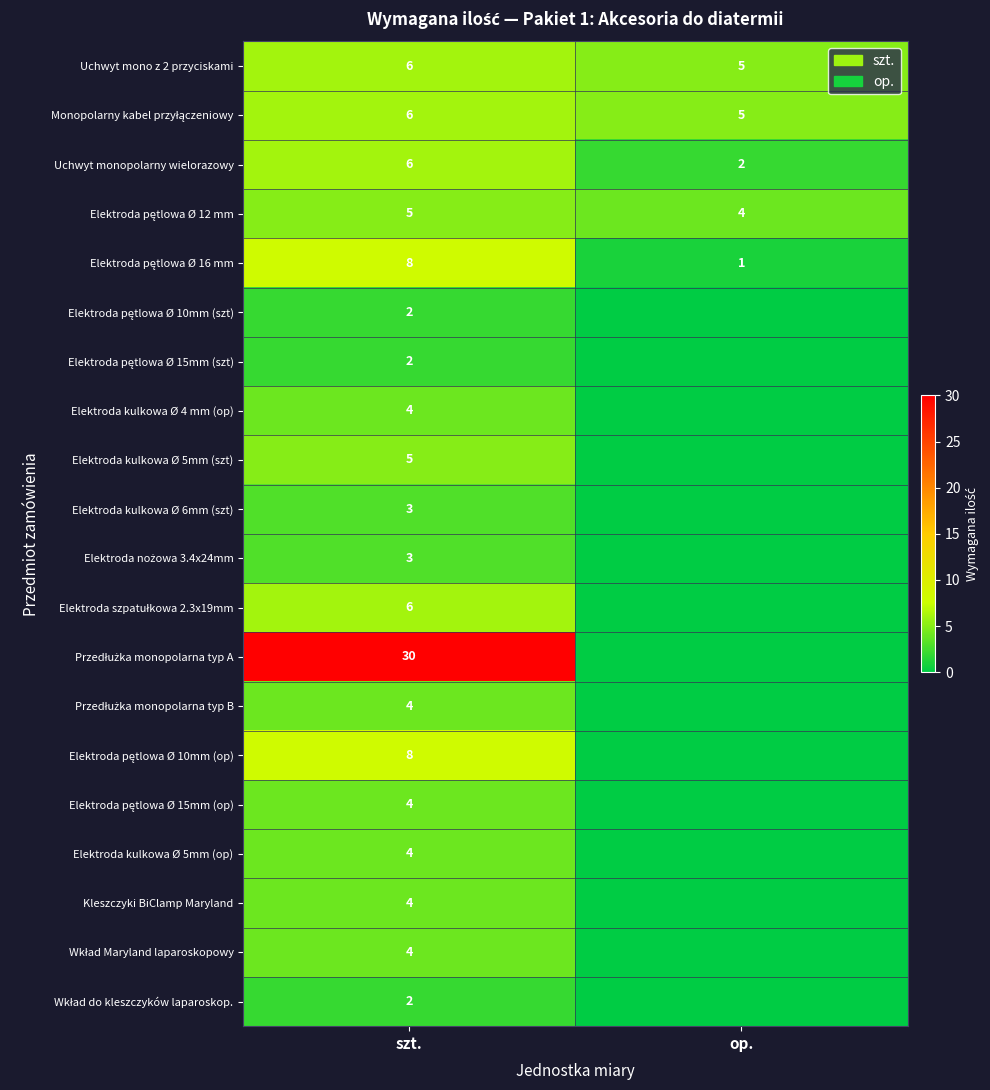

At which category does the chart reach its minimum across all series?

op.